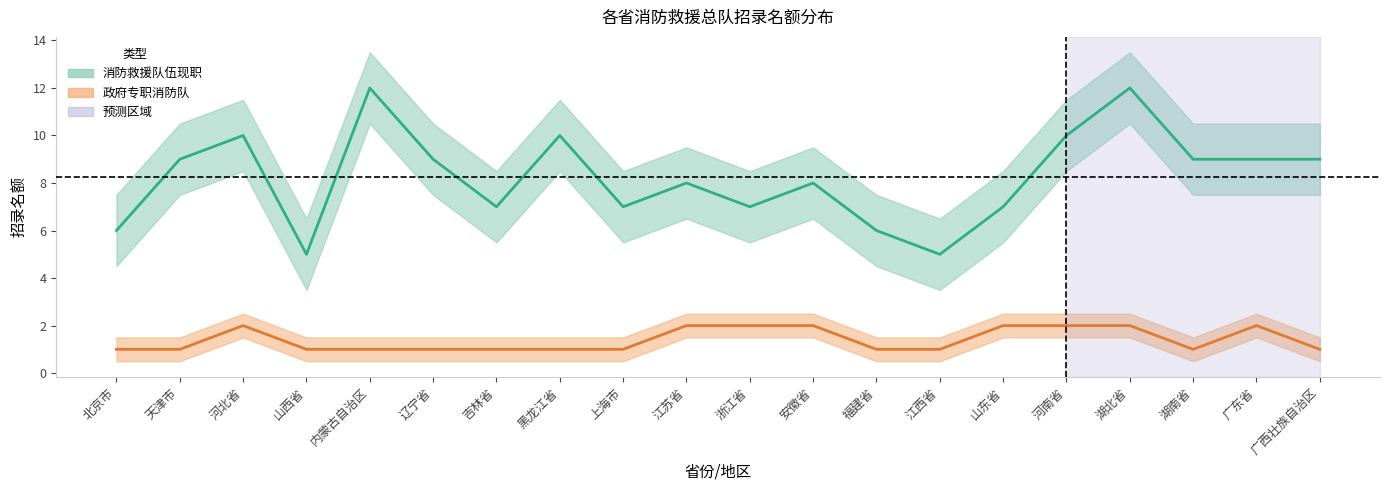

True or false: 消防救援队伍现职 has a value of 12 at 内蒙古自治区.

True